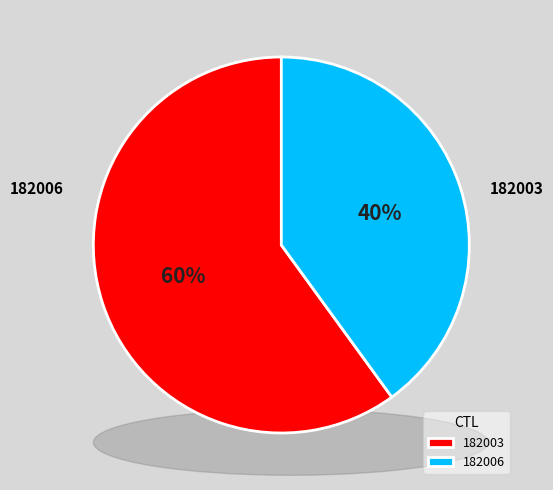

Which category has the smallest portion of the pie?

182006